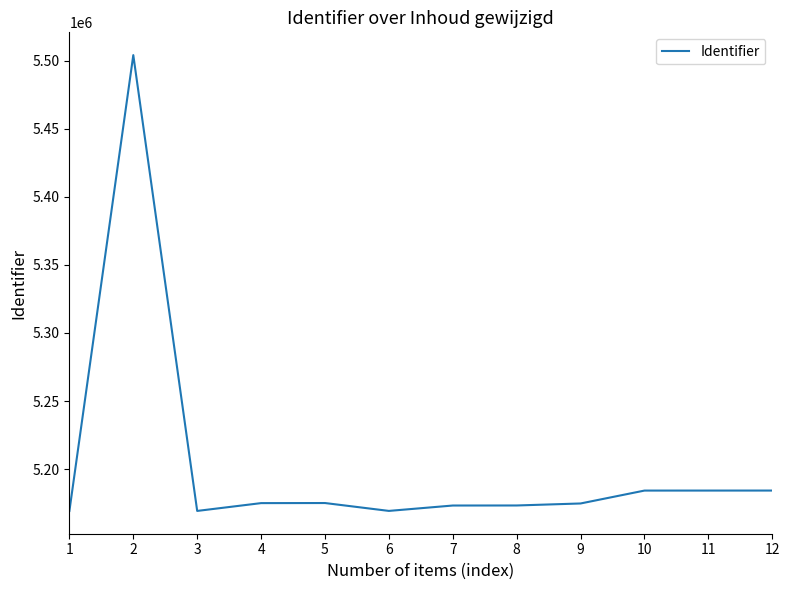

What is the change in value from 2 to 12?

-319870